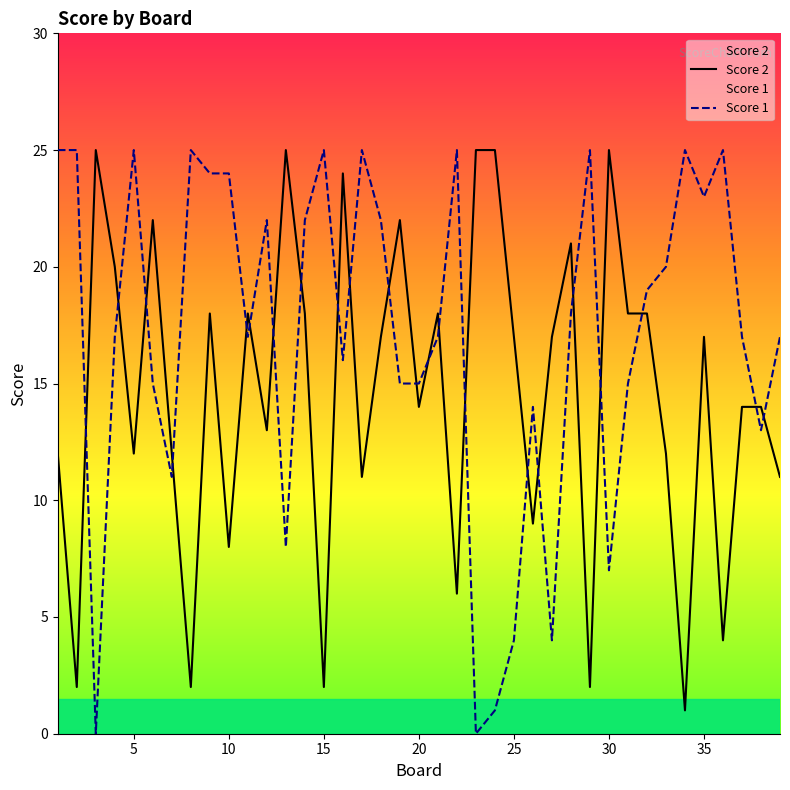

Which series has the largest total across all categories?

Score 1